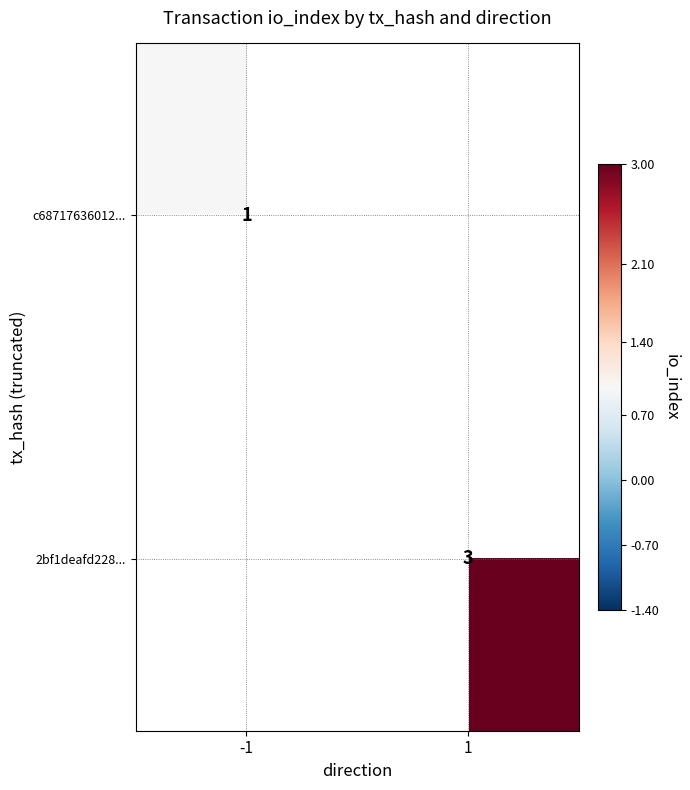

Is the value of c68717636012... at -1 greater than the value of 2bf1deafd228... at 1?

No